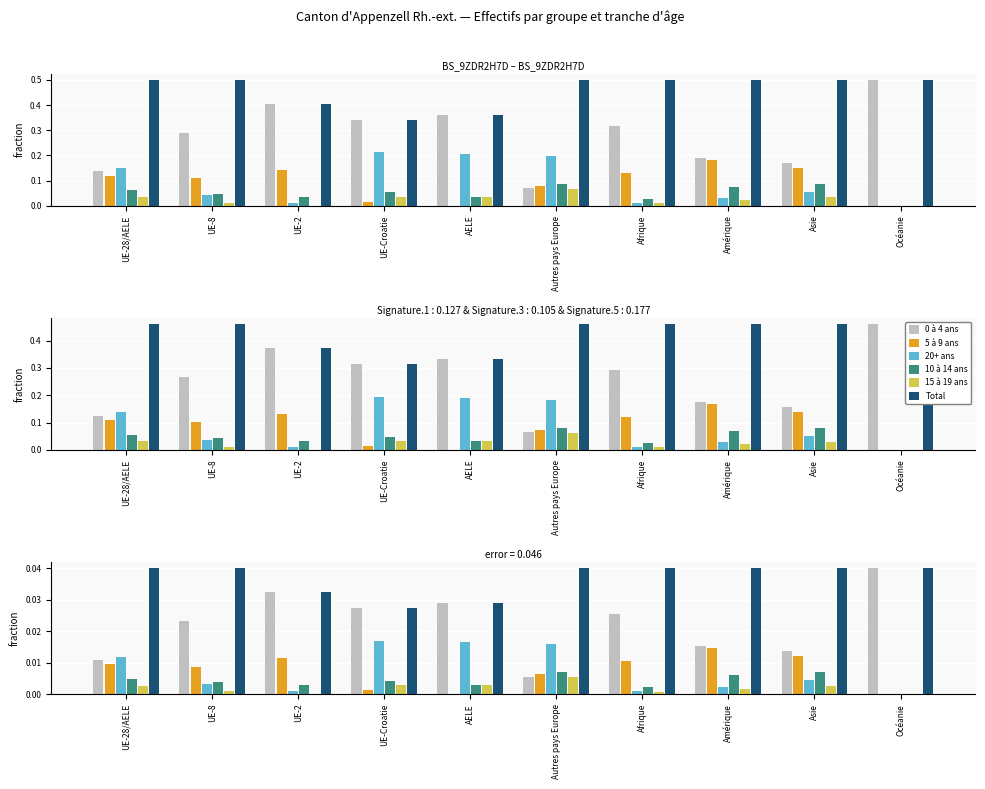

At which category is the sum across all series the highest?

UE-28/AELE